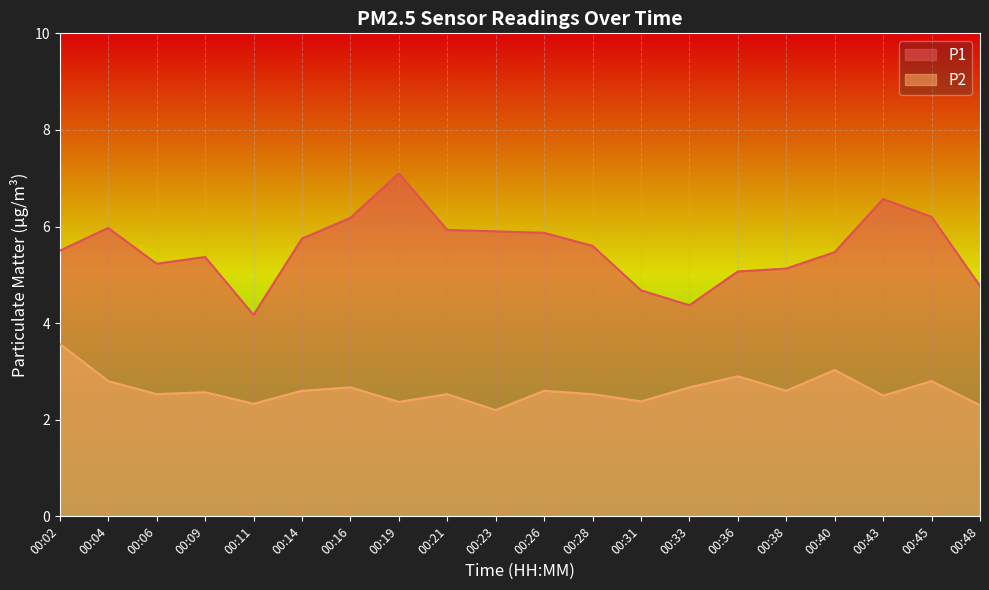

List the series in order of their peak value, highest first.

P1, P2